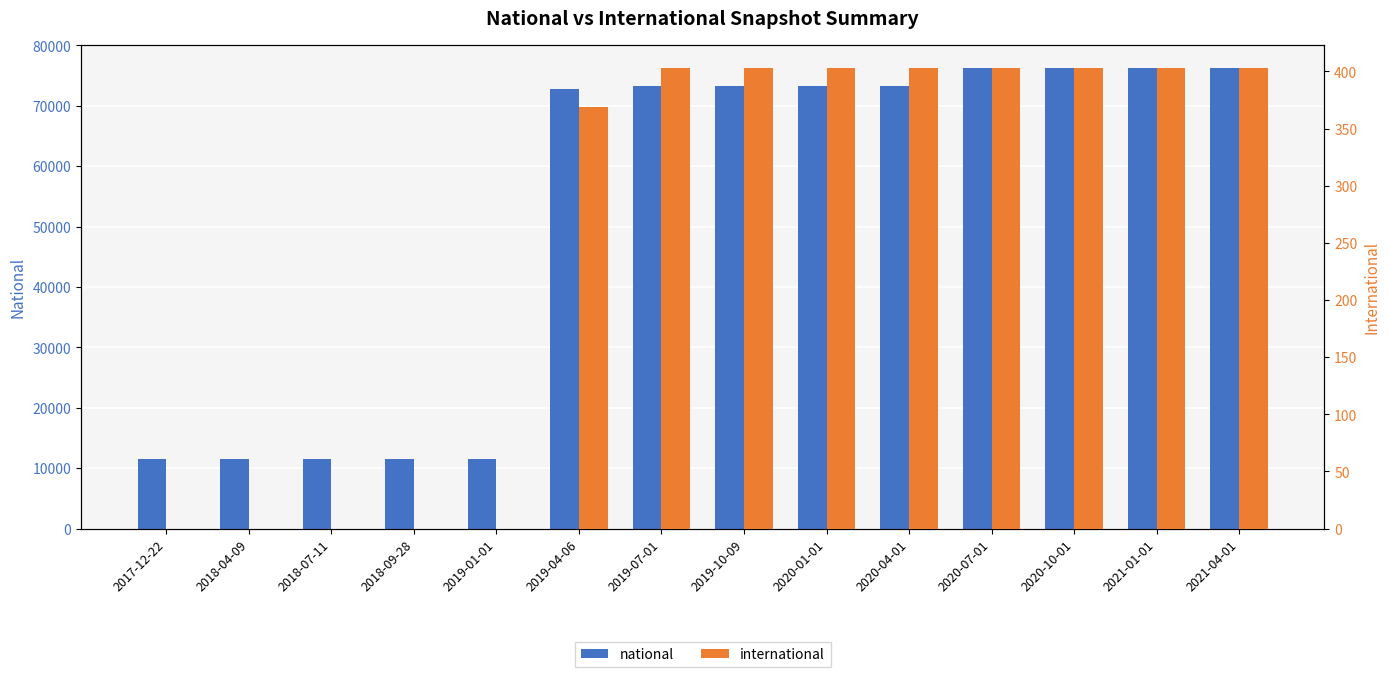

What is the difference between the highest and lowest values at 2019-10-09?

72790